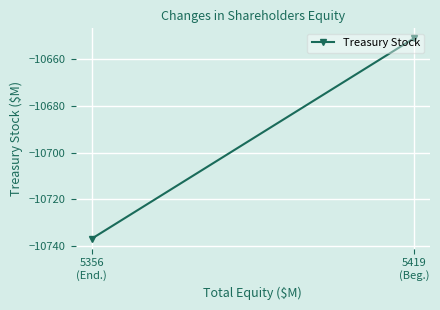

How many lines are shown in the chart?

1